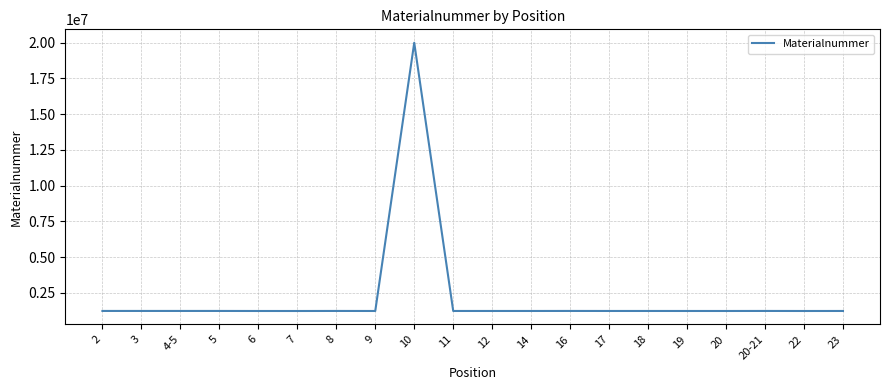

What is the greatest value displayed?

20002952